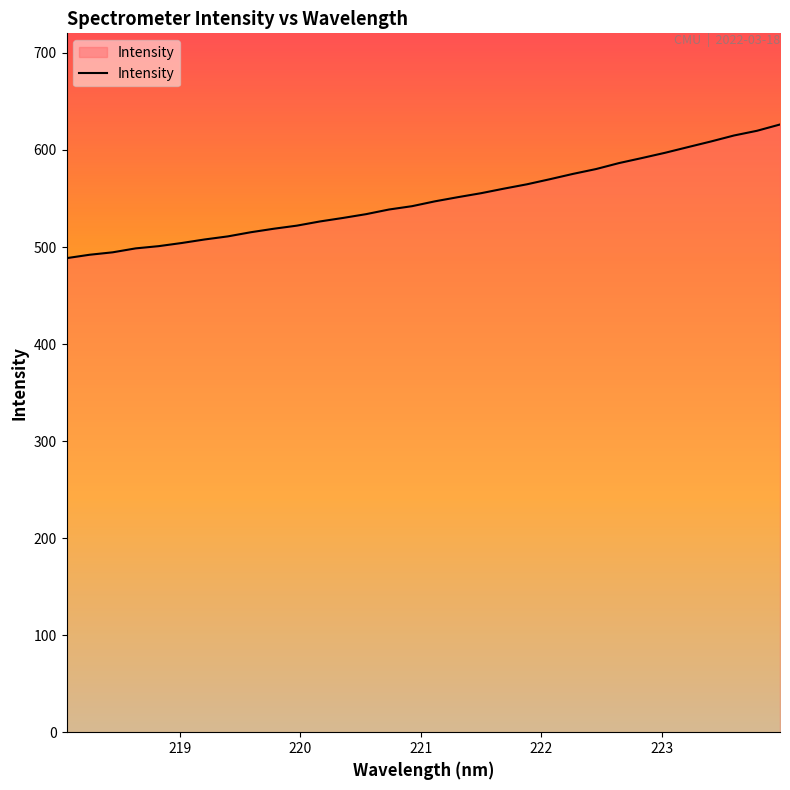

What is the minimum value shown in the chart?

488.5